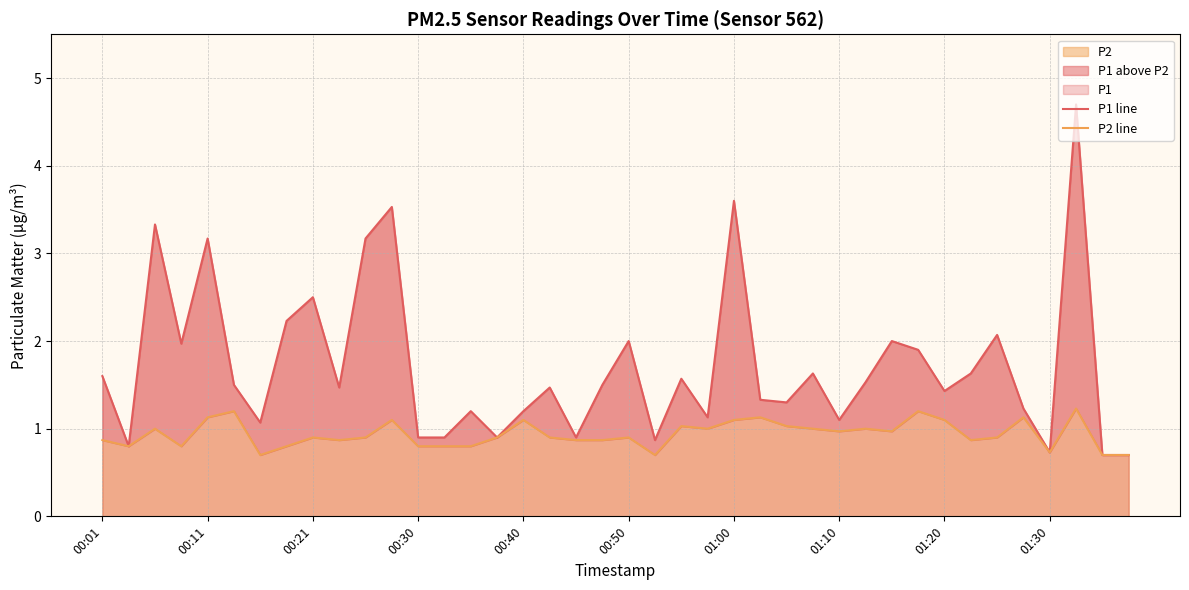

Is it true that P2 equals 0.9 at 00:50?

True